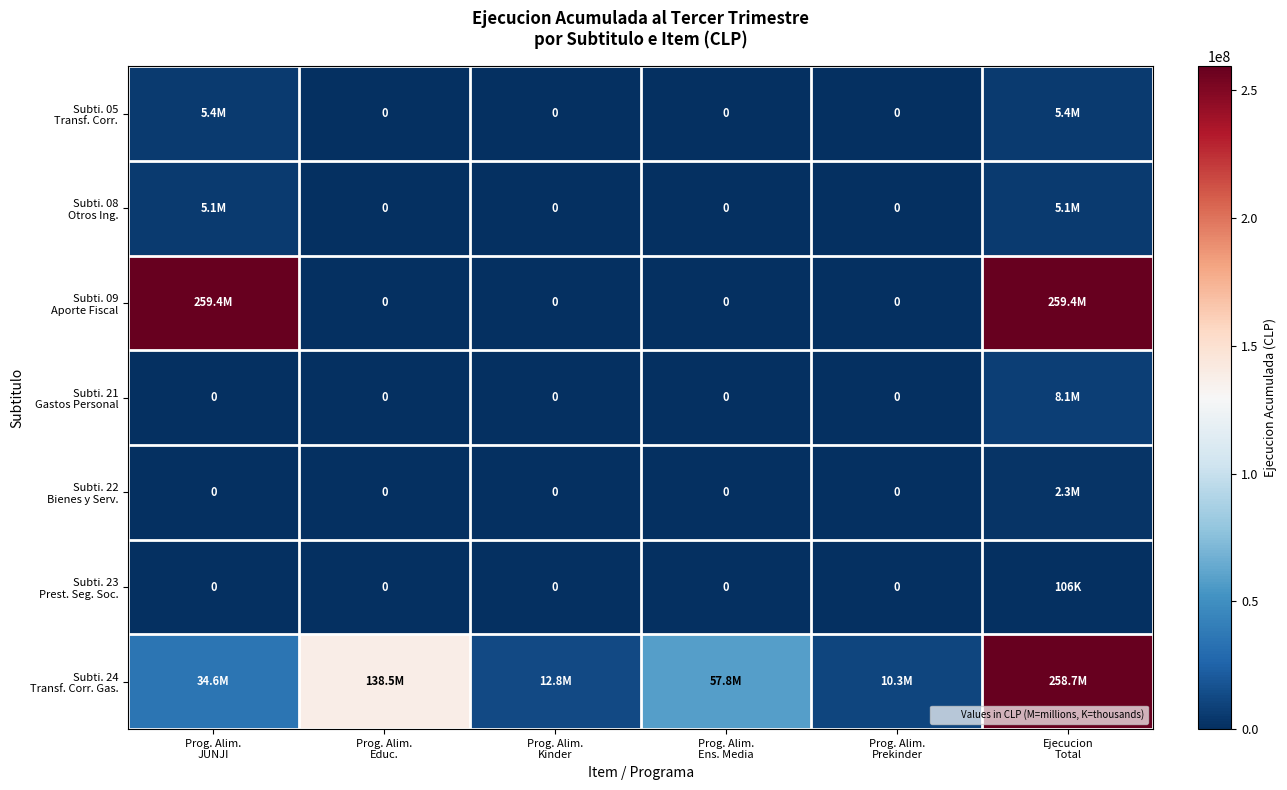

At how many categories does at least one series exceed 95199043?

3